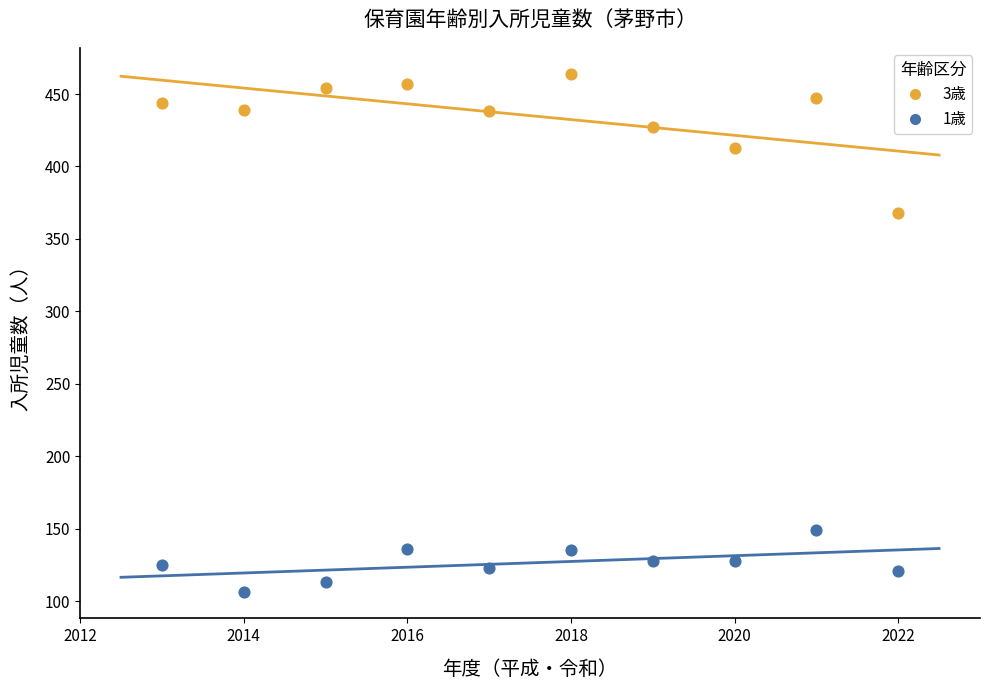

Which series reaches the maximum Y coordinate?

3歳